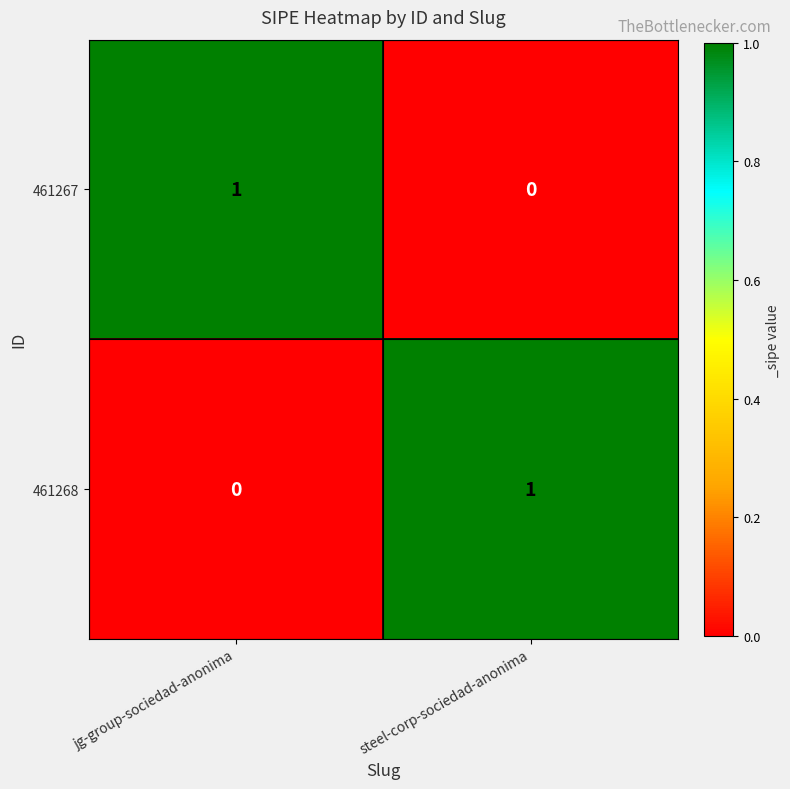

Which category has the lowest value in the 461268 series?

jg-group-sociedad-anonima